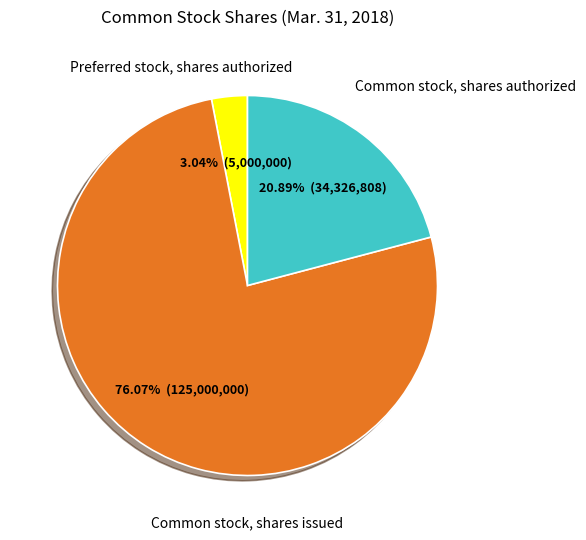

What is the smallest slice in the pie chart?

Preferred stock, shares authorized